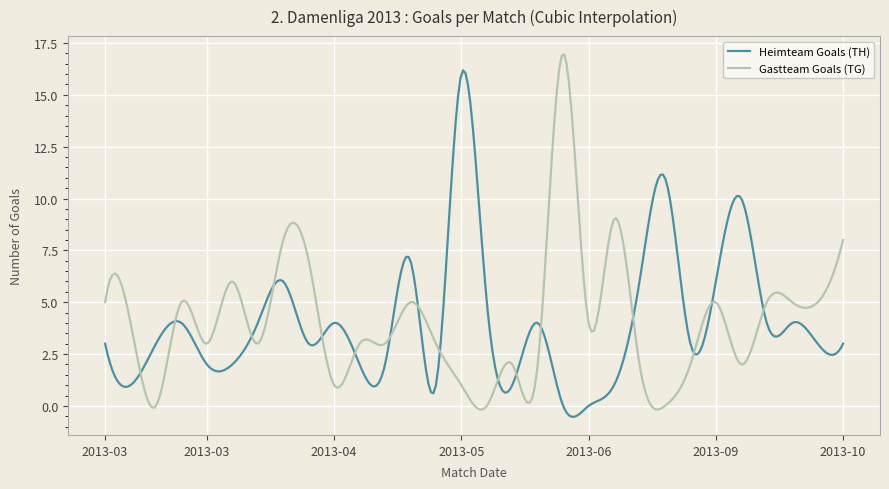

Rank the series by their maximum value, from highest to lowest.

Gastteam Goals (TG), Heimteam Goals (TH)